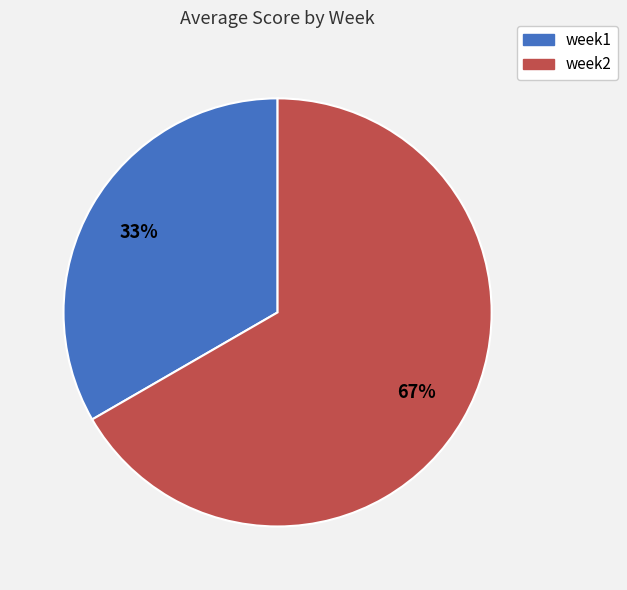

Do week2 and week1 together represent more than half of the pie?

Yes